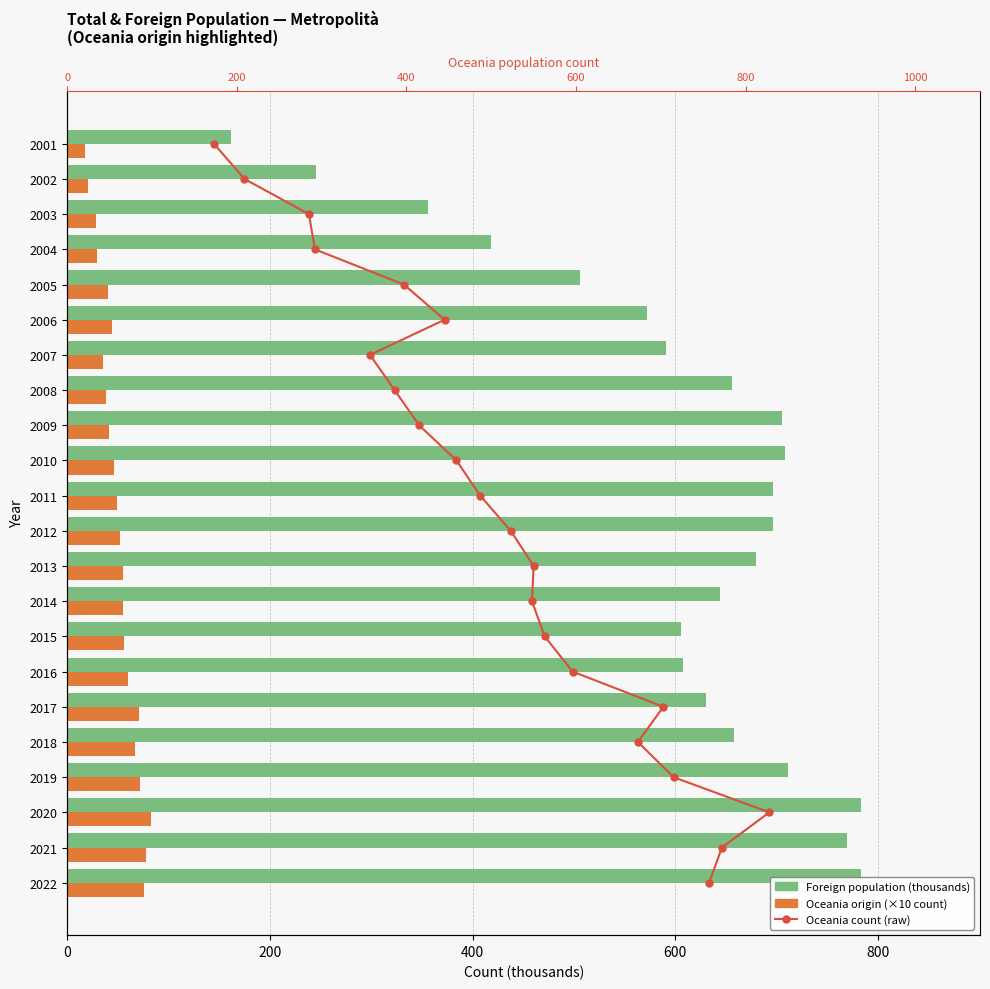

Is the value of Foreign population (thousands) at 2008 greater than the value of Oceania origin (×10 count) at 2015?

Yes